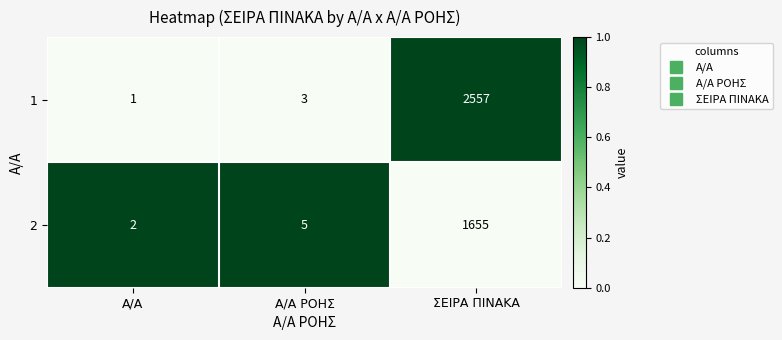

What is the total value across all series at Α/Α?

3